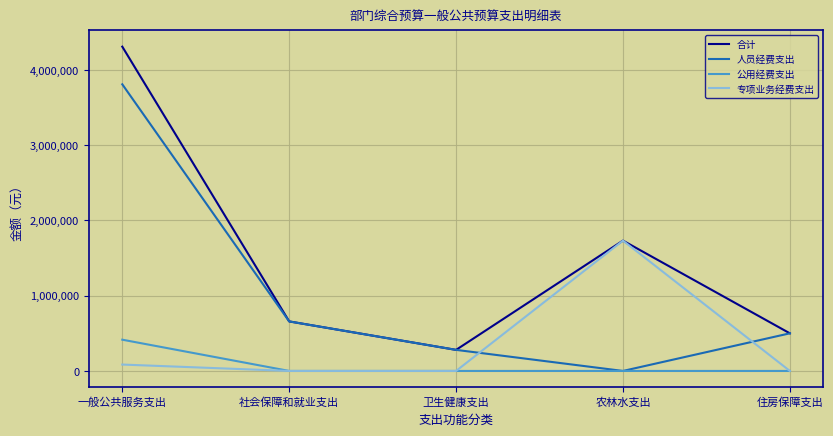

Which series has the widest spread of values?

合计